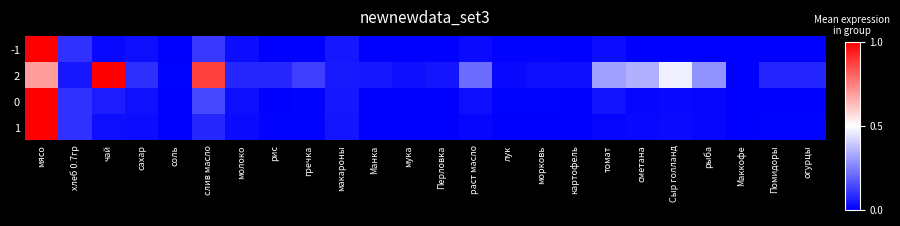

Reading right to left, list all the values displayed in this chart.

-1: огурцы=0.0	Помидоры=0.0	Маккофе=0.0	рыба=0.0	Сыр голланд=0.0	сметана=0.0	томат=0.0	картофель=0.0	морковь=0.0	лук=0.0	раст масло=0.0	Перловка=0.0	мука=0.0	Манка=0.0	макароны=0.0	гречка=0.0	рис=0.0	молоко=0.0	слив масло=0.1	соль=0.0	сахар=0.0	чай=0.0	хлеб 0.7гр=0.1	мясо=1.0
2: огурцы=0.1	Помидоры=0.1	Маккофе=0.0	рыба=0.3	Сыр голланд=0.5	сметана=0.3	томат=0.3	картофель=0.0	морковь=0.0	лук=0.0	раст масло=0.2	Перловка=0.0	мука=0.0	Манка=0.0	макароны=0.1	гречка=0.1	рис=0.1	молоко=0.1	слив масло=0.9	соль=0.0	сахар=0.1	чай=1.0	хлеб 0.7гр=0.0	мясо=0.7
0: огурцы=0.0	Помидоры=0.0	Маккофе=0.0	рыба=0.0	Сыр голланд=0.0	сметана=0.0	томат=0.0	картофель=0.0	морковь=0.0	лук=0.0	раст масло=0.0	Перловка=0.0	мука=0.0	Манка=0.0	макароны=0.0	гречка=0.0	рис=0.0	молоко=0.0	слив масло=0.1	соль=0.0	сахар=0.0	чай=0.1	хлеб 0.7гр=0.1	мясо=1.0
1: огурцы=0.0	Помидоры=0.0	Маккофе=0.0	рыба=0.0	Сыр голланд=0.0	сметана=0.0	томат=0.0	картофель=0.0	морковь=0.0	лук=0.0	раст масло=0.0	Перловка=0.0	мука=0.0	Манка=0.0	макароны=0.0	гречка=0.0	рис=0.0	молоко=0.0	слив масло=0.1	соль=0.0	сахар=0.0	чай=0.0	хлеб 0.7гр=0.1	мясо=1.0